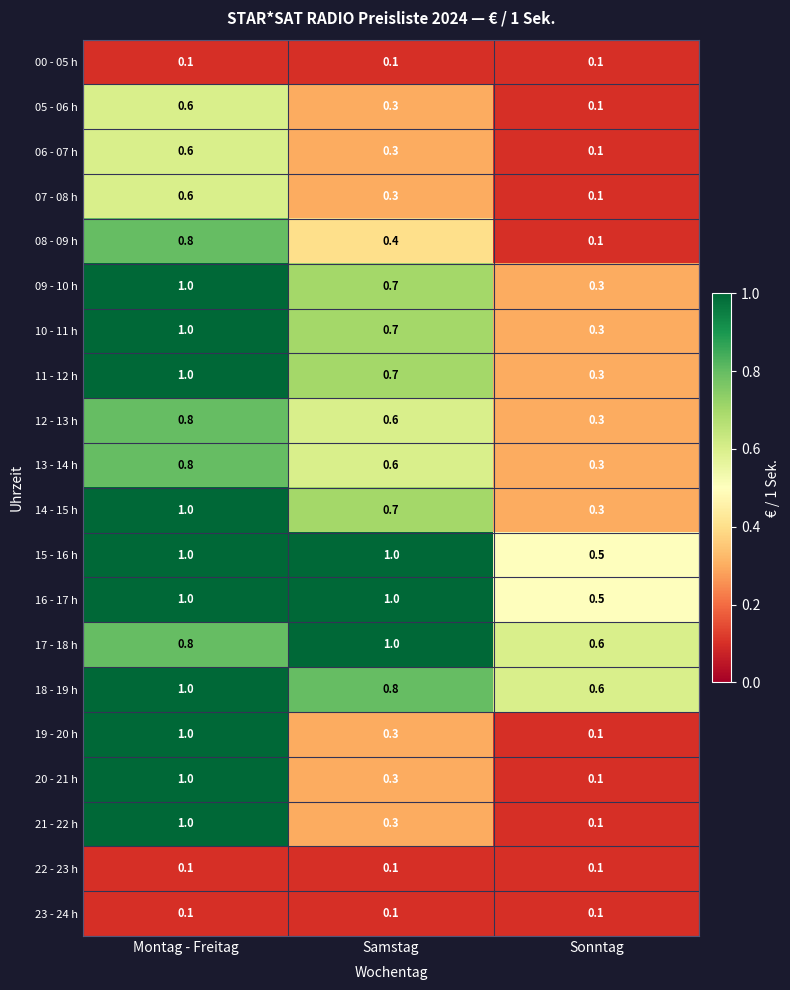

What is the sum of all 19 - 20 h values?

1.4